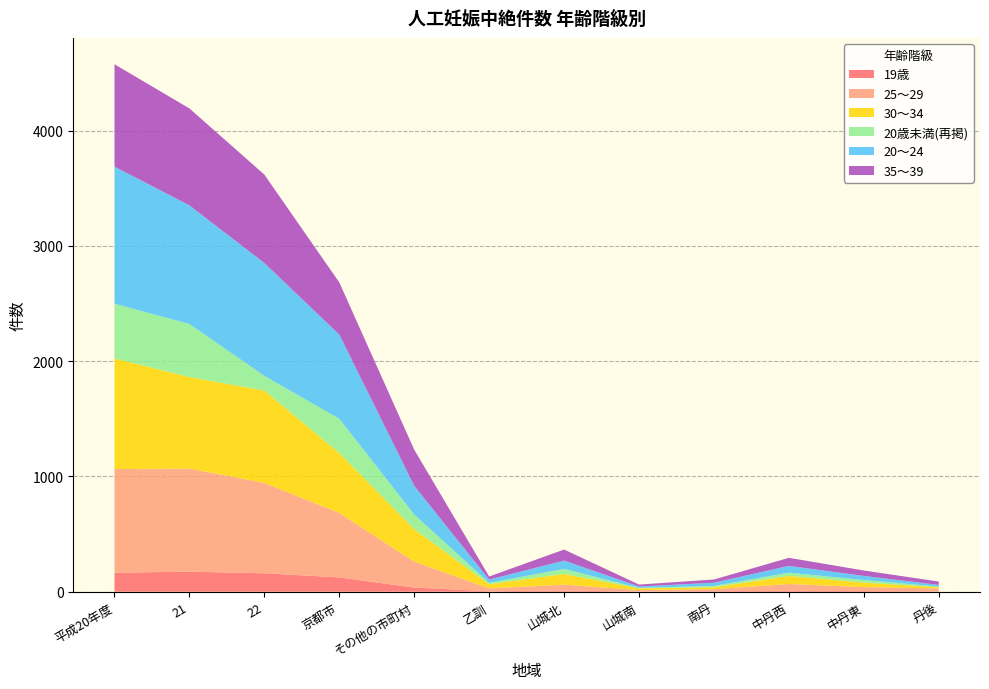

Reading left to right, what are all the values shown in this chart?

19歳: 平成20年度=165	21=174	22=160	京都市=124	その他の市町村=36	乙訓=4	山城北=10	山城南=1	南丹=5	中丹西=7	中丹東=6	丹後=3
25～29: 平成20年度=899	21=894	22=784	京都市=559	その他の市町村=225	乙訓=25	山城北=51	山城南=13	南丹=17	中丹西=60	中丹東=34	丹後=25
30～34: 平成20年度=960	21=794	22=801	京都市=520	その他の市町村=281	乙訓=36	山城北=93	山城南=15	南丹=17	中丹西=70	中丹東=39	丹後=11
20歳未満(再掲): 平成20年度=474	21=460	22=127	京都市=297	その他の市町村=127	乙訓=12	山城北=44	山城南=4	南丹=11	中丹西=28	中丹東=23	丹後=5
20～24: 平成20年度=1189	21=1029	22=979	京都市=730	その他の市町村=249	乙訓=28	山城北=72	山城南=12	南丹=28	中丹西=59	中丹東=35	丹後=15
35～39: 平成20年度=888	21=841	22=767	京都市=453	その他の市町村=314	乙訓=27	山城北=96	山城南=17	南丹=28	中丹西=70	中丹東=47	丹後=29